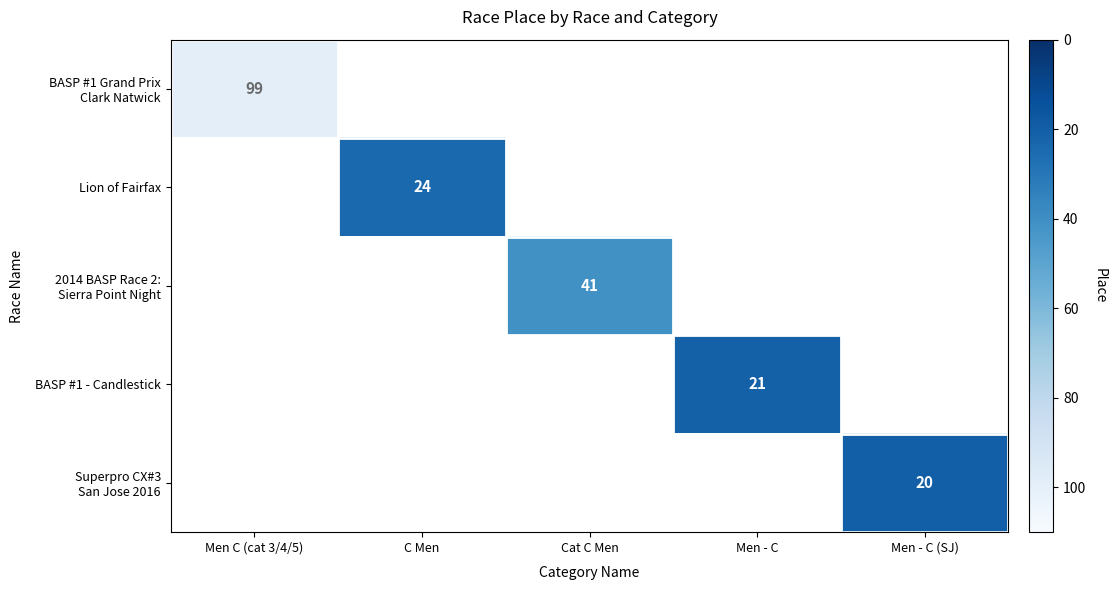

How many distinct data groups are displayed?

5